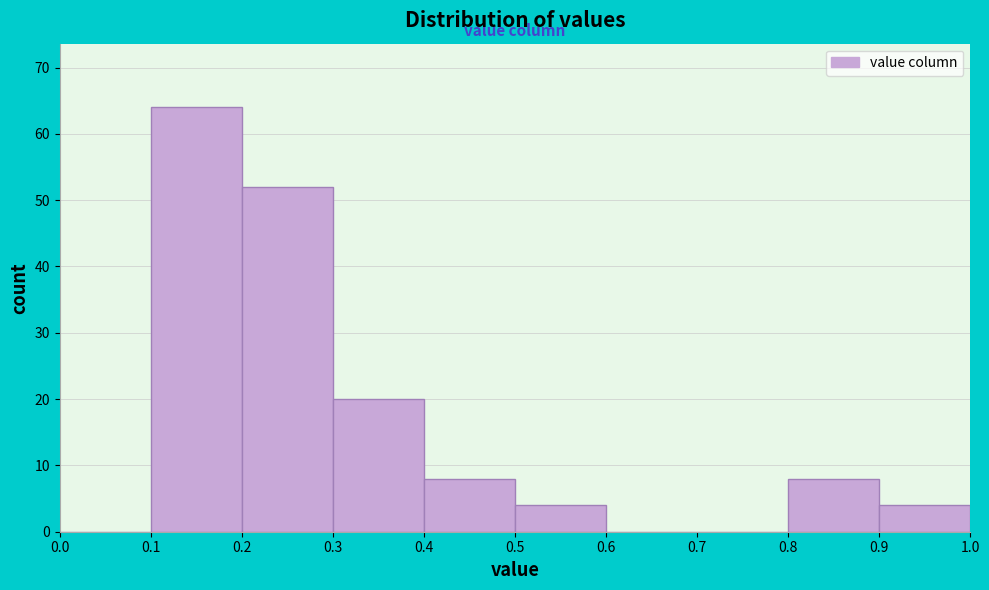

Which range on the x-axis has the tallest bar?

0.1 to 0.2